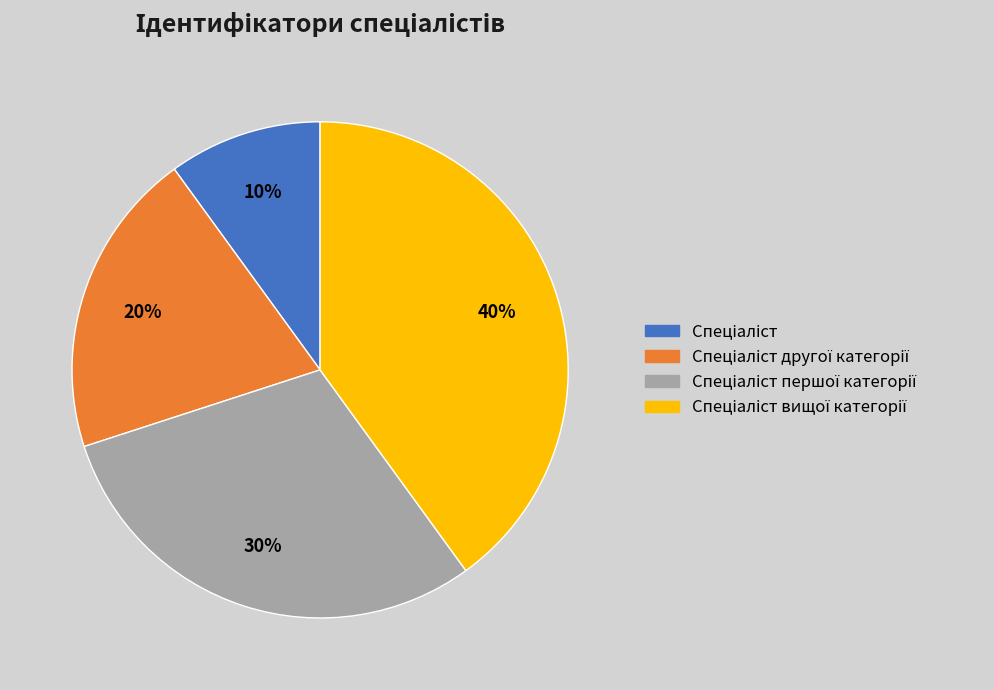

Is there a majority slice in this chart?

No